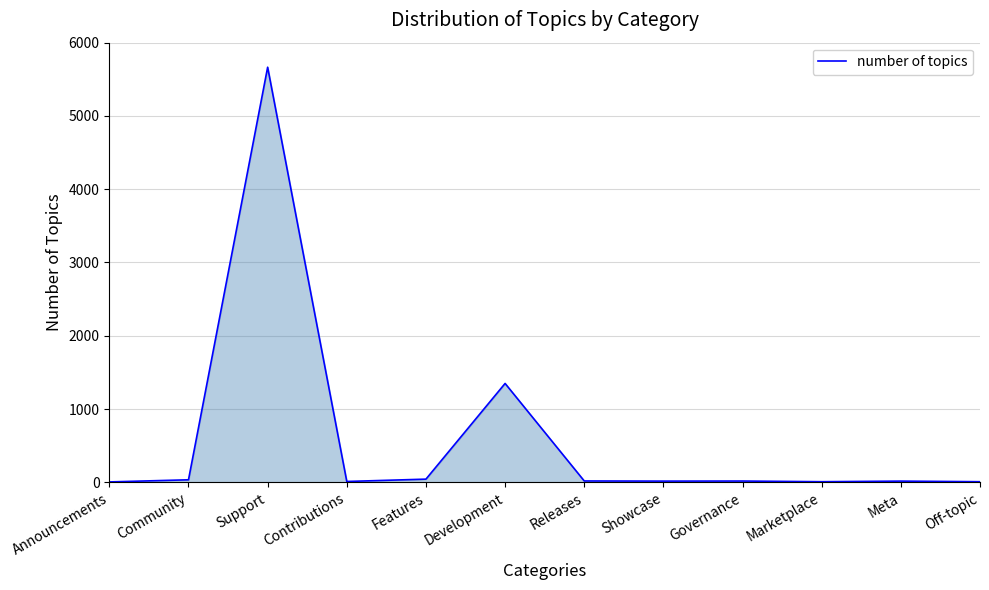

The value at Support is 5665. True or false?

True